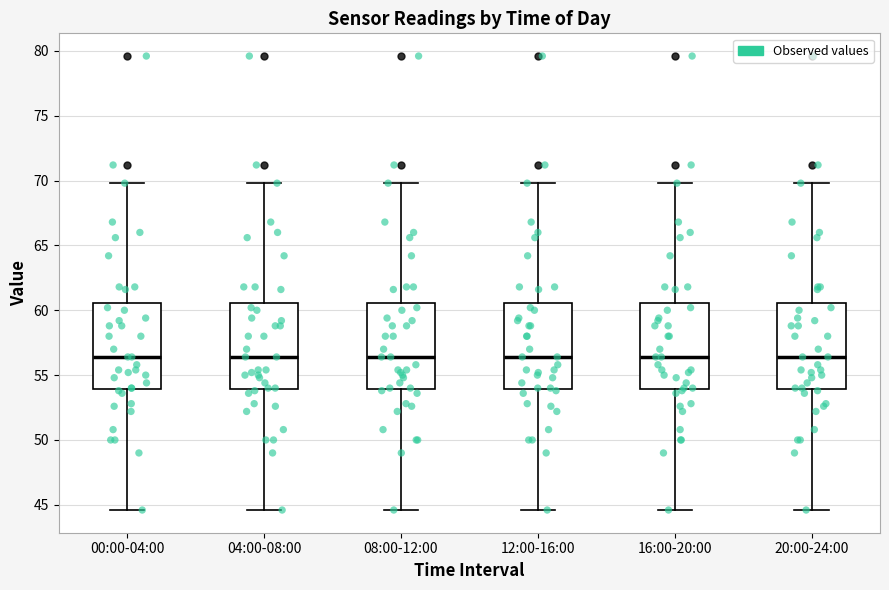

Reading left to right, read every box against the y-axis: the position of its median line, the range the box covers, and the ends of its whiskers. The values are not printed on the chart, so give them approximately, as read against the axis.

00:00-04:00: median 56.5, box 54.0 to 60.5, whiskers 44.5 to 70.0
04:00-08:00: median 56.5, box 54.0 to 60.5, whiskers 44.5 to 70.0
08:00-12:00: median 56.5, box 54.0 to 60.5, whiskers 44.5 to 70.0
12:00-16:00: median 56.5, box 54.0 to 60.5, whiskers 44.5 to 70.0
16:00-20:00: median 56.5, box 54.0 to 60.5, whiskers 44.5 to 70.0
20:00-24:00: median 56.5, box 54.0 to 60.5, whiskers 44.5 to 70.0